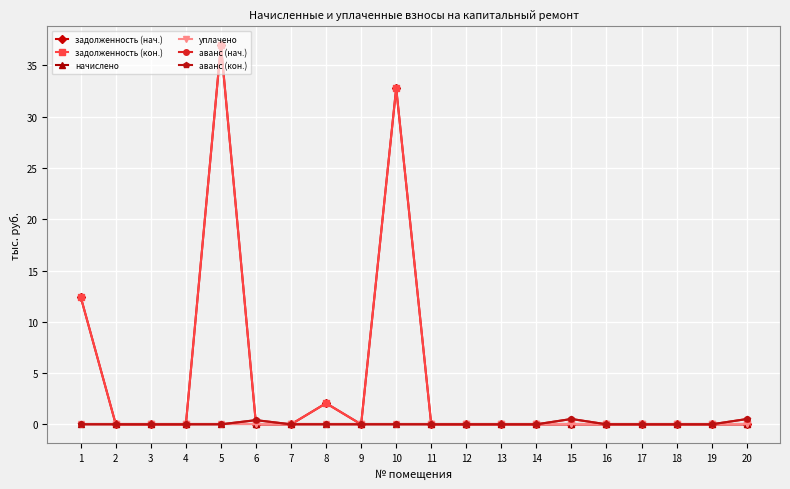

Does the chart have visible grid lines?

Yes